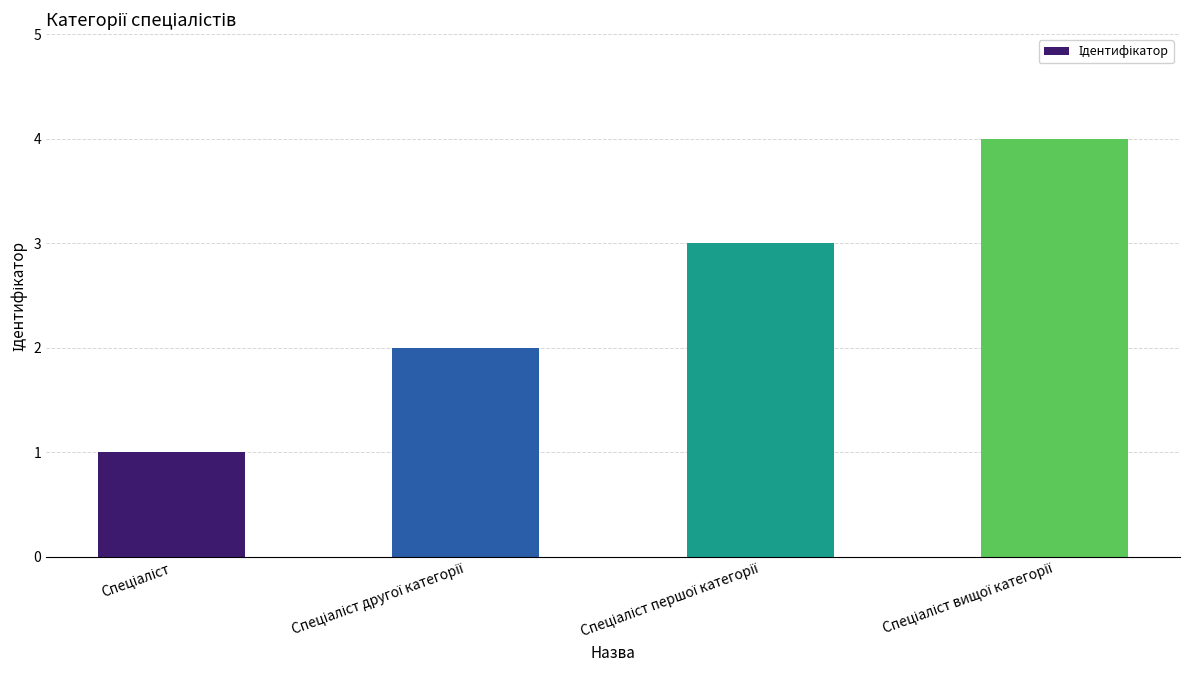

Reading right to left, extract all data points from this chart.

4	3	2	1